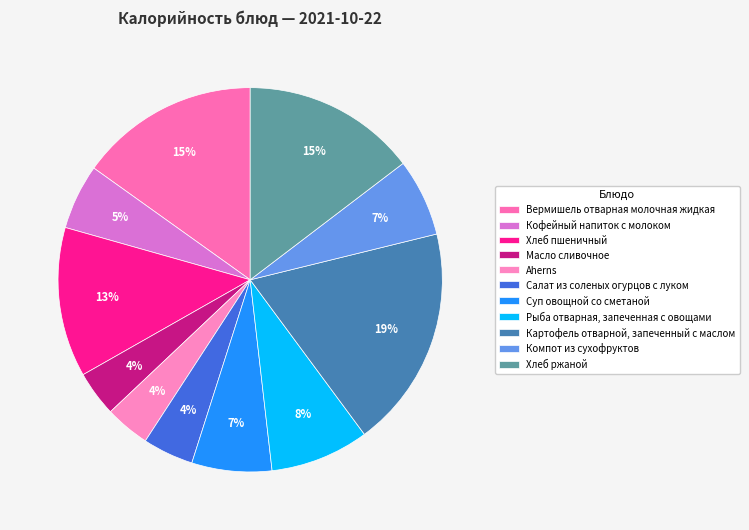

Is the sum of Салат из соленых огурцов с луком and Рыба отварная, запеченная с овощами greater than half?

No